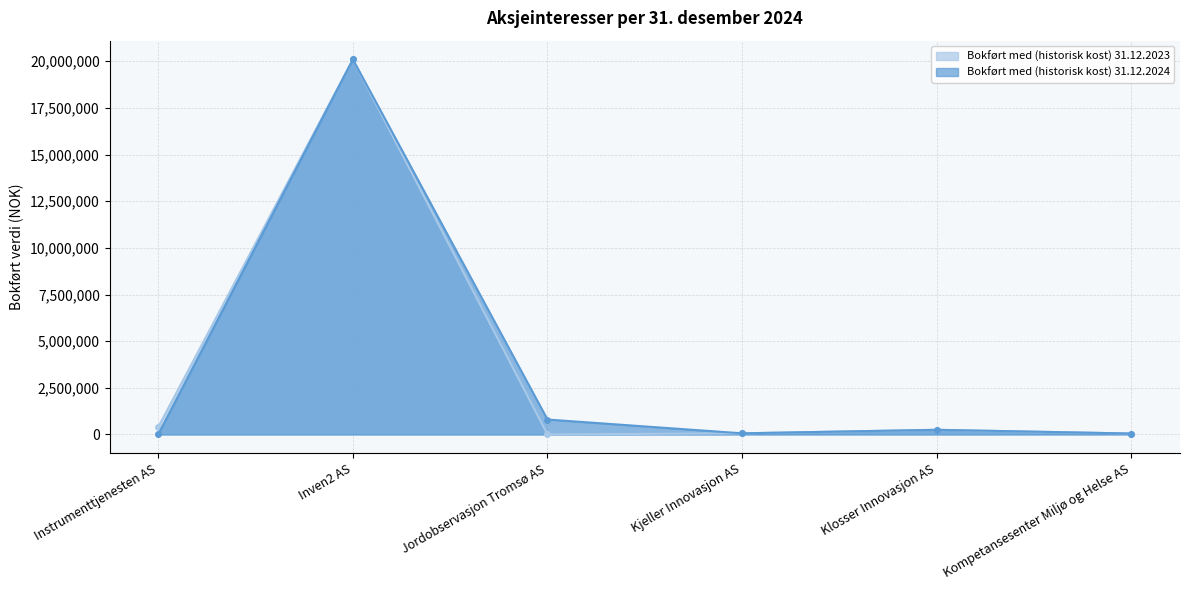

Which category has the lowest value in the Bokført med (historisk kost) 31.12.2024 series?

Instrumenttjenesten AS